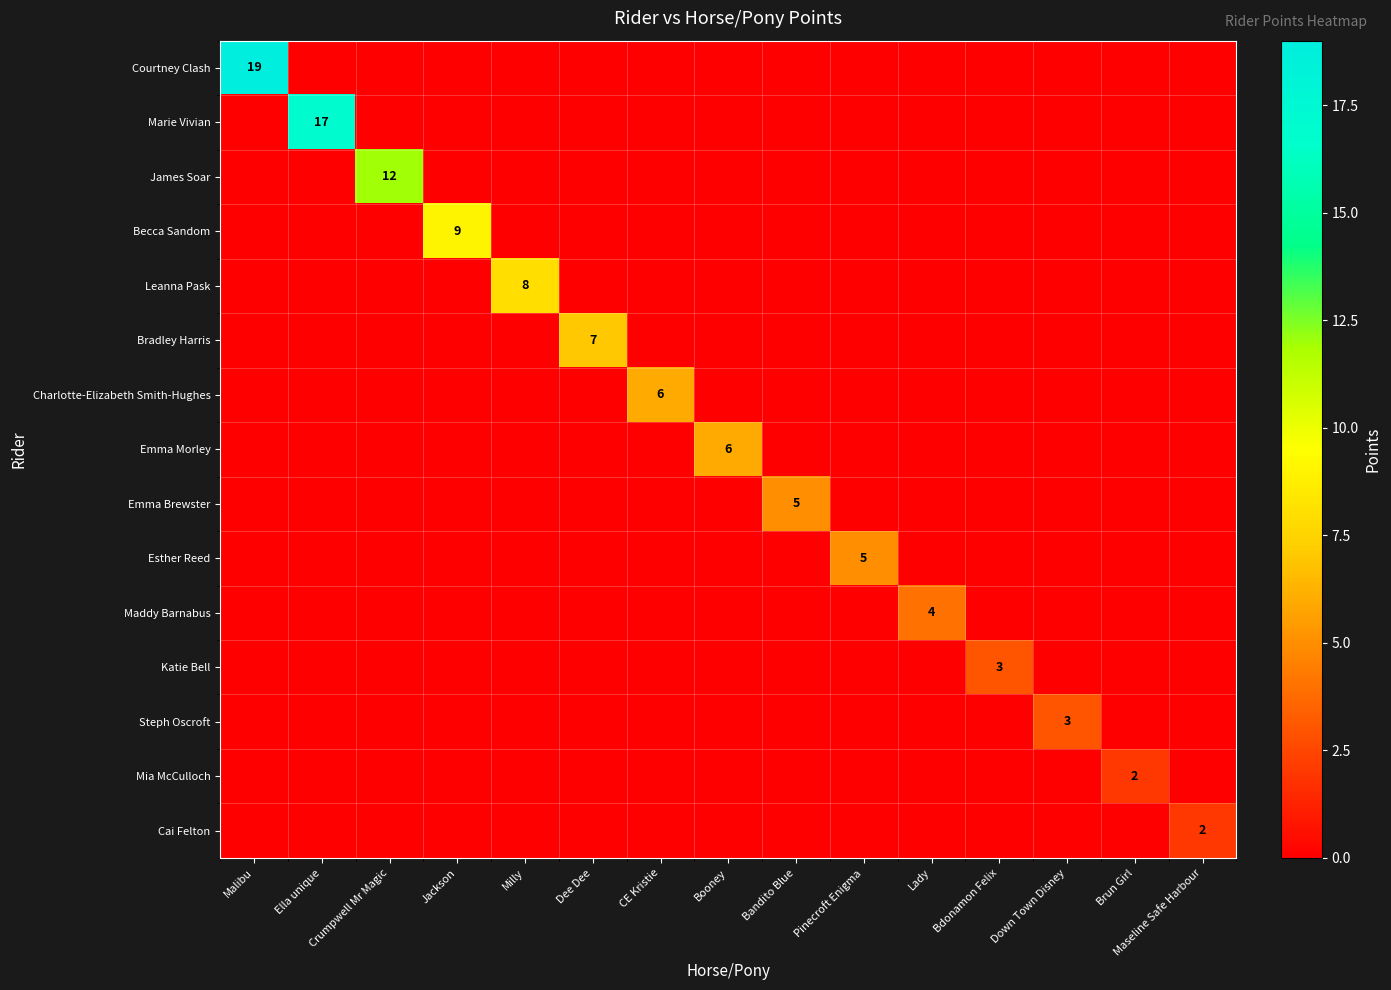

Is it true that Marie Vivian equals 28 at Ella unique?

False